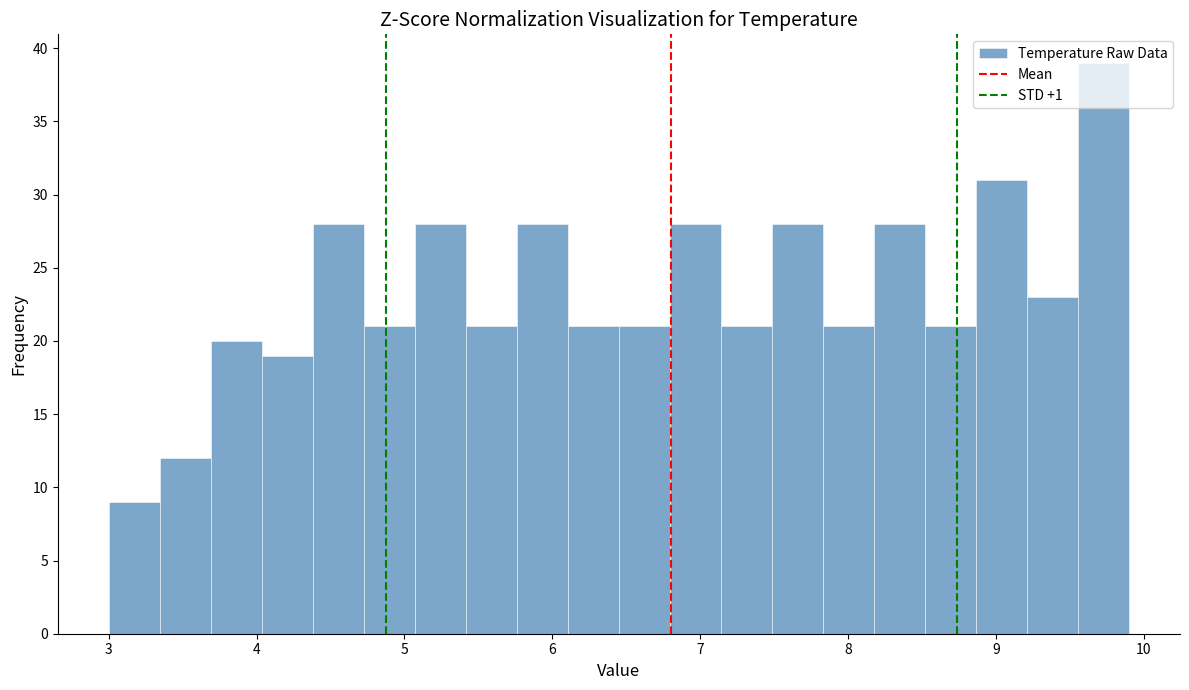

Around what value on the x-axis is the tallest bar? Give the approximate position of its centre, as read against the axis.

9.7